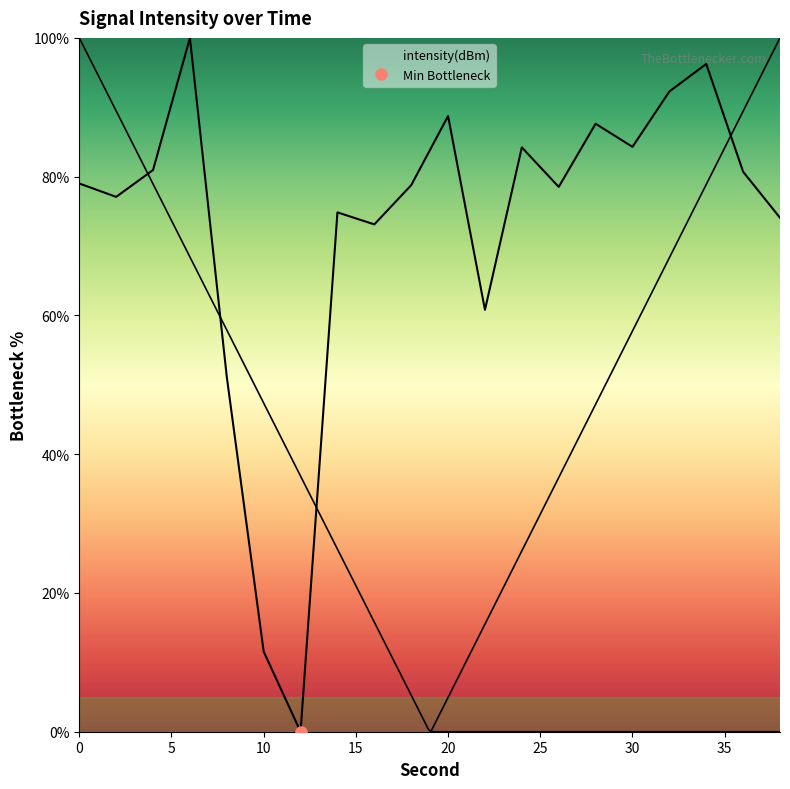

The chart shows a value of 81.0 at 4. True or false?

True